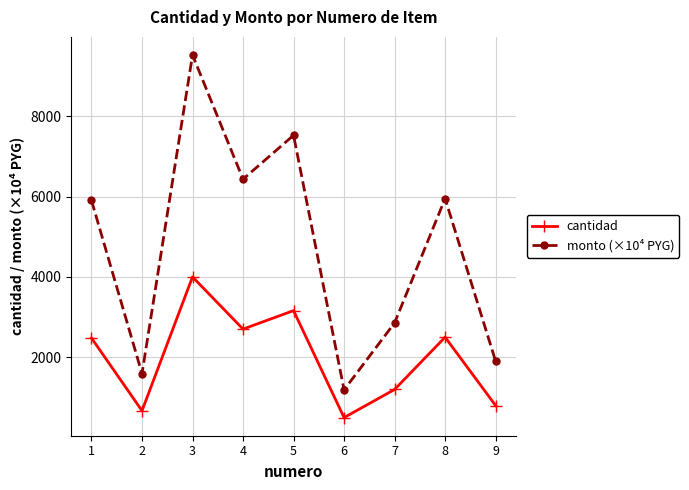

List the series in order of their overall mean, lowest first.

cantidad, monto (×10⁴ PYG)